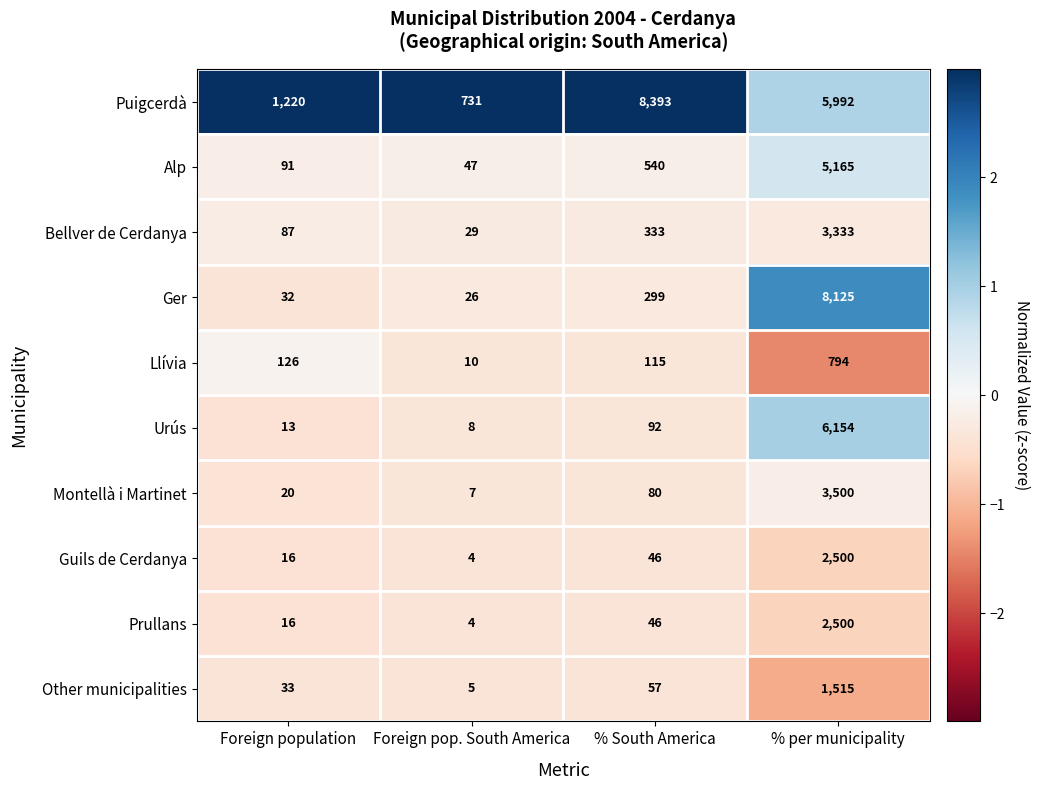

What is the spread (max minus min) of values at Foreign population?

1207